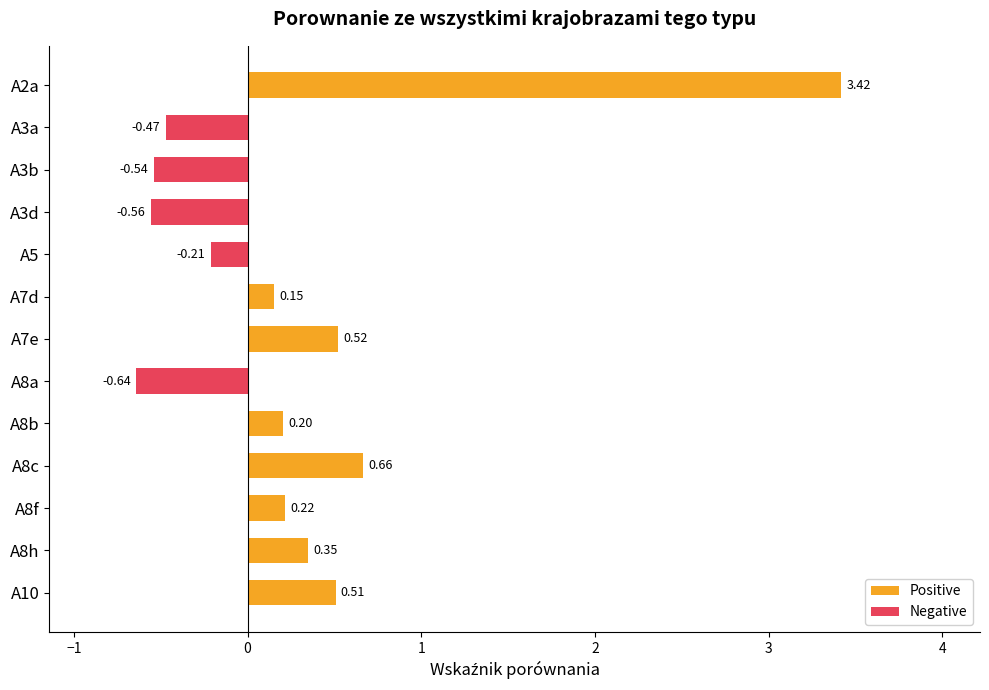

Reading right to left, transcribe all the data shown in this chart.

Positive: 0.5	0.4	0.2	0.7	0.2	0.0	0.5	0.2	0.0	0.0	0.0	0.0	3.4
Negative: 0.0	0.0	0.0	0.0	0.0	-0.6	0.0	0.0	-0.2	-0.6	-0.5	-0.5	0.0